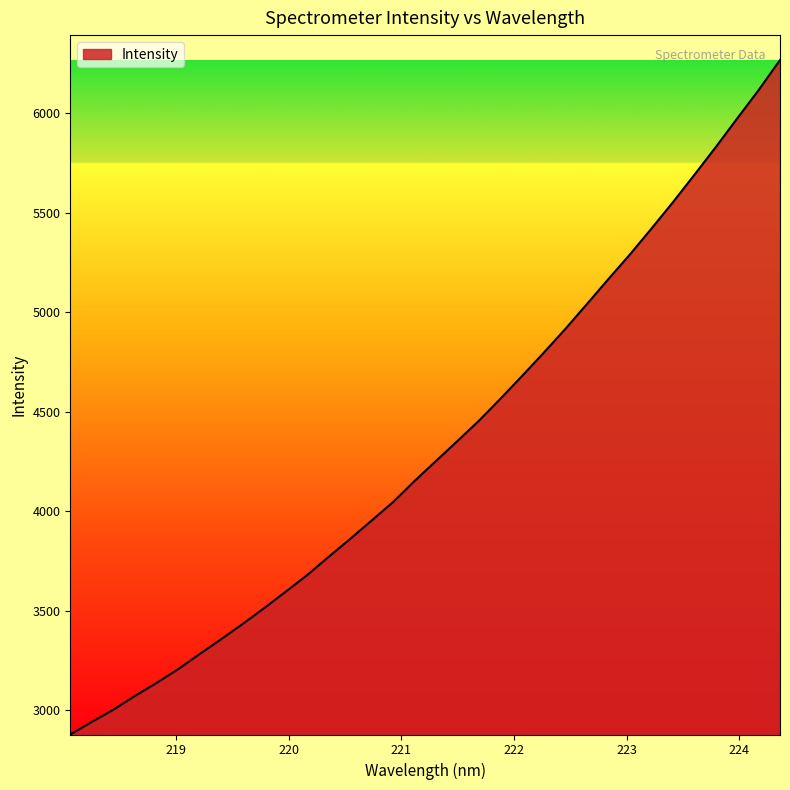

What is the smallest value displayed?

2879.2